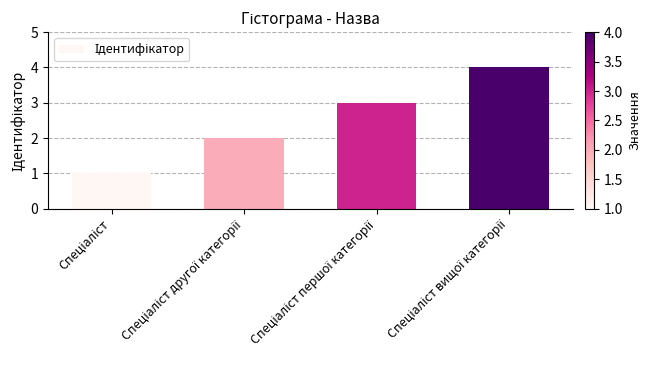

What is the sum of all values?

10